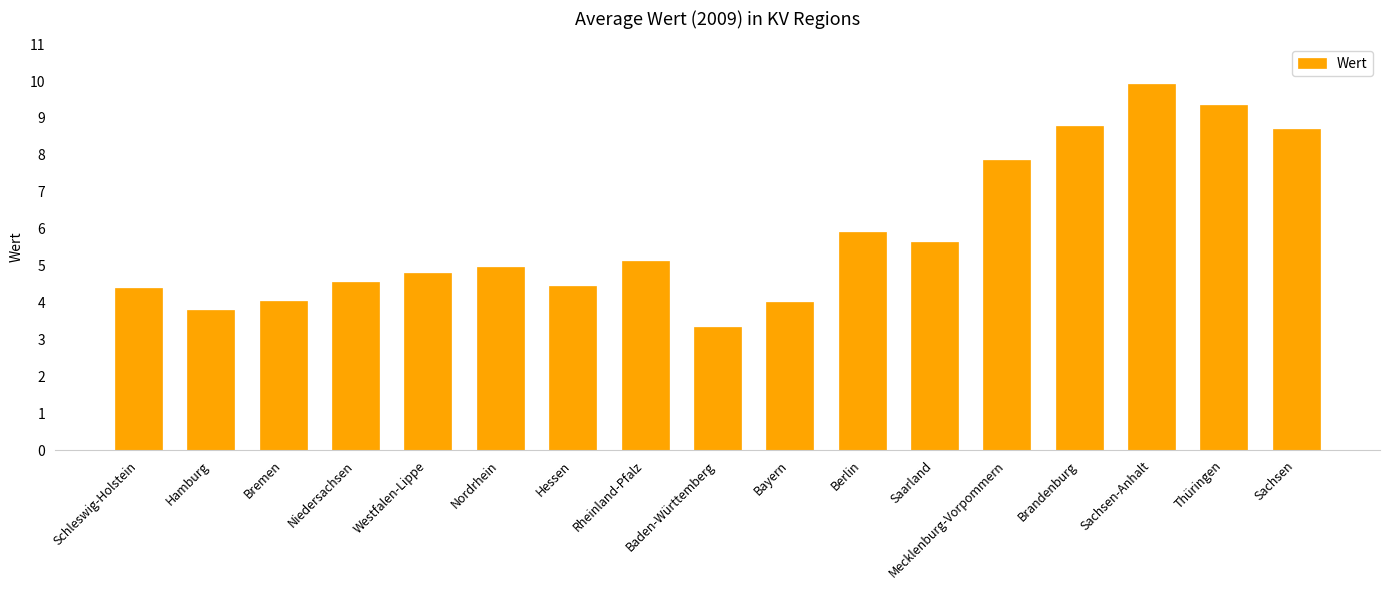

Which label corresponds to the largest value in the chart?

Sachsen-Anhalt